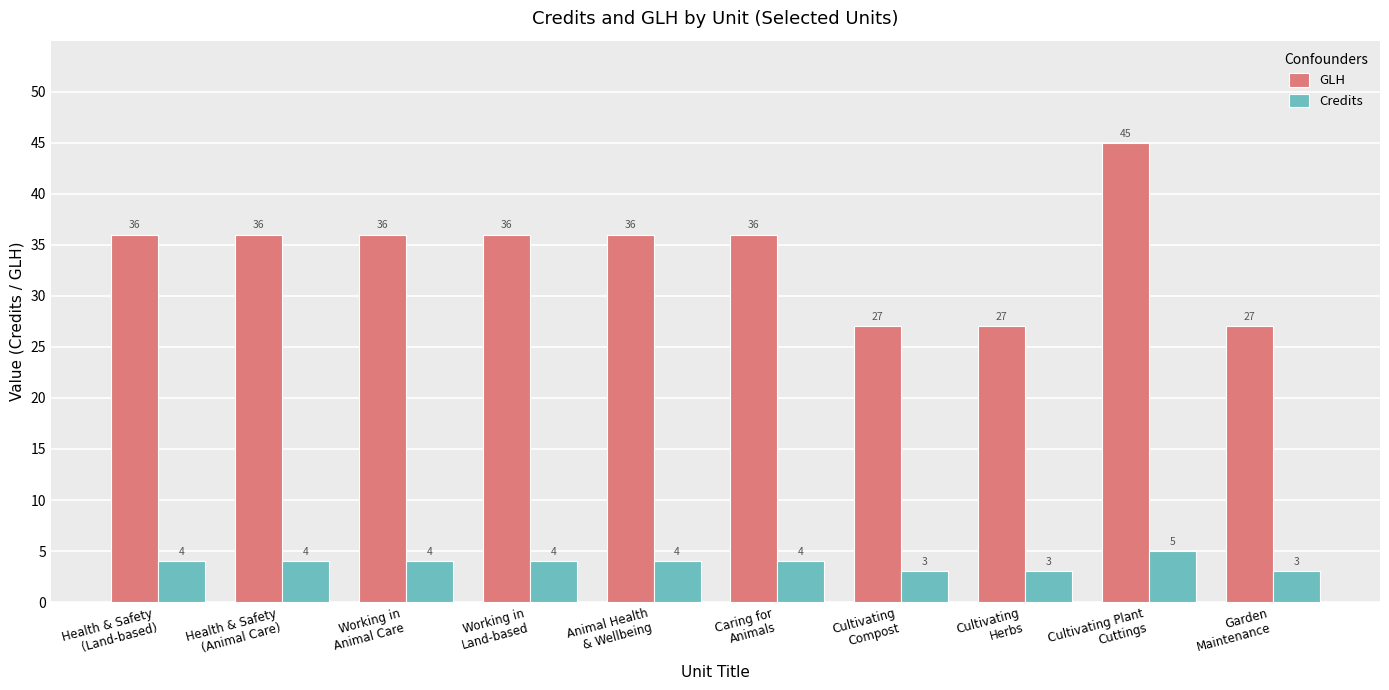

Is the value of Credits at Animal Health
& Wellbeing greater than the value of GLH at Health & Safety
(Land-based)?

No